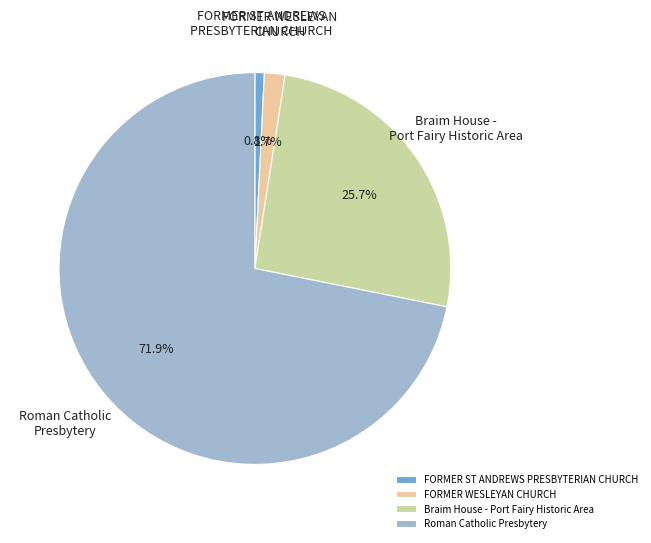

Is there any slice that represents more than half of the pie?

Yes